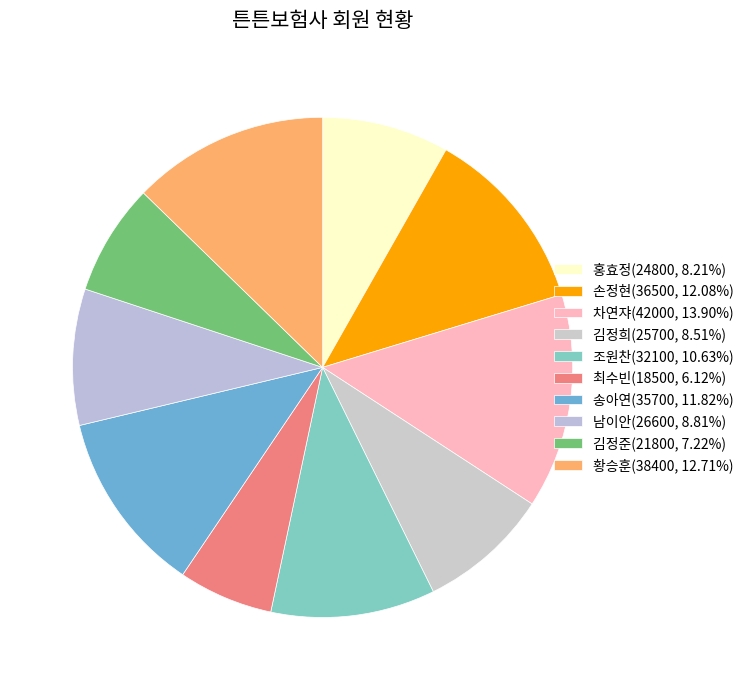

Which slice is the smallest?

최수빈